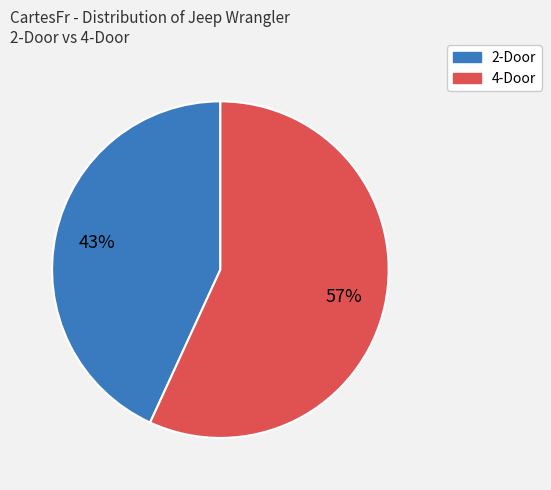

How many segments does this pie chart have?

2